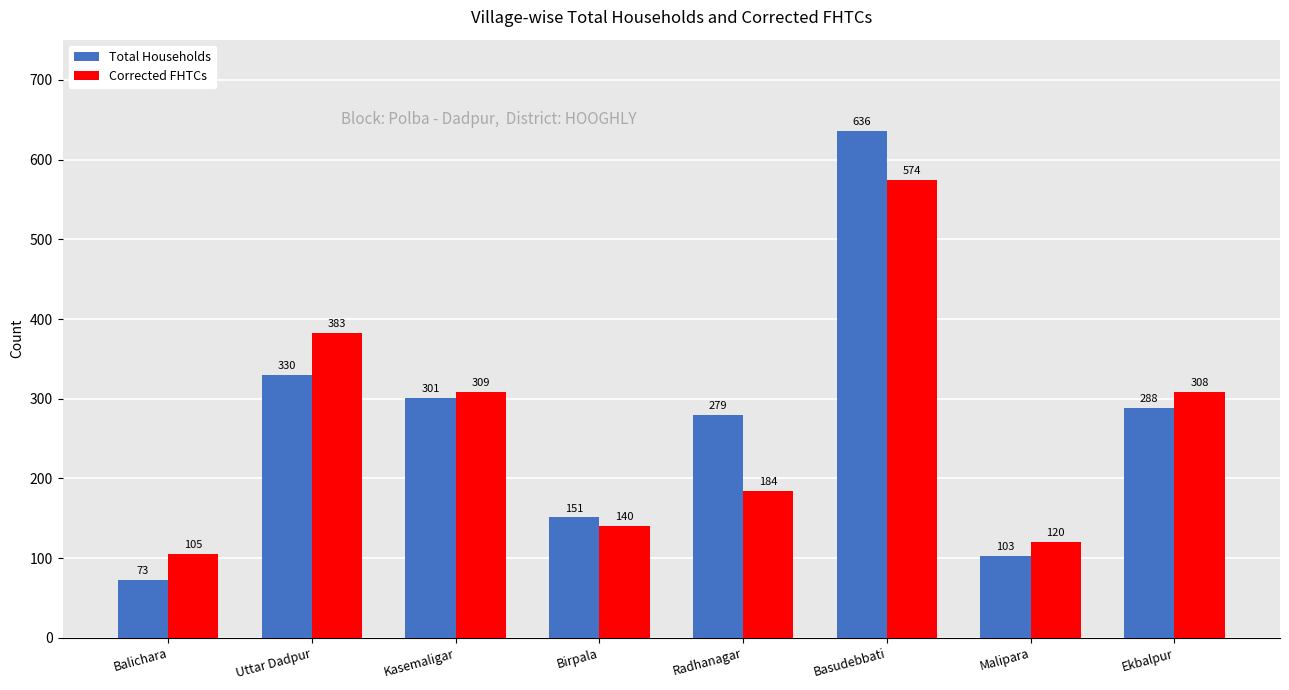

What is the average value of the Total Households series?

270